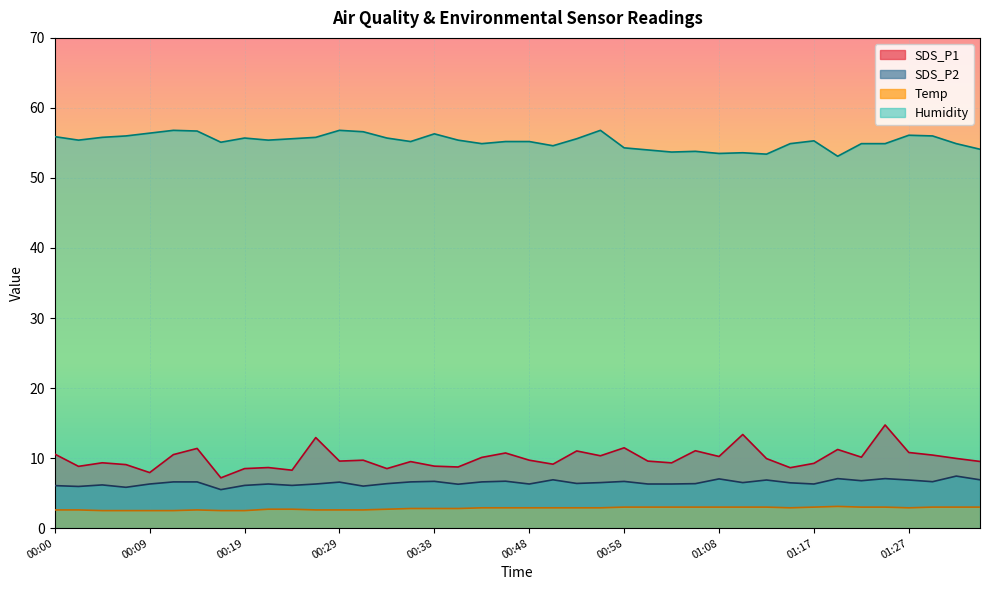

Reading right to left, transcribe all the data shown in this chart.

SDS_P1: 01:34=9.5	01:32=9.9	01:29=10.4	01:27=10.8	01:25=14.7	01:22=10.1	01:20=11.2	01:17=9.2	01:15=8.6	01:12=9.9	01:10=13.4	01:08=10.2	01:05=11.1	01:03=9.3	01:00=9.6	00:58=11.5	00:55=10.3	00:53=11.0	00:51=9.1	00:48=9.7	00:46=10.7	00:43=10.1	00:41=8.7	00:38=8.8	00:36=9.5	00:34=8.5	00:31=9.7	00:29=9.6	00:26=12.9	00:24=8.3	00:21=8.7	00:19=8.5	00:17=7.2	00:14=11.4	00:12=10.5	00:09=7.9	00:07=9.1	00:05=9.3	00:02=8.8	00:00=10.6
SDS_P2: 01:34=6.9	01:32=7.4	01:29=6.6	01:27=6.9	01:25=7.1	01:22=6.8	01:20=7.1	01:17=6.3	01:15=6.5	01:12=6.9	01:10=6.5	01:08=7.0	01:05=6.3	01:03=6.3	01:00=6.3	00:58=6.7	00:55=6.5	00:53=6.4	00:51=6.9	00:48=6.3	00:46=6.7	00:43=6.6	00:41=6.3	00:38=6.7	00:36=6.6	00:34=6.3	00:31=6.0	00:29=6.6	00:26=6.3	00:24=6.1	00:21=6.3	00:19=6.1	00:17=5.5	00:14=6.6	00:12=6.6	00:09=6.3	00:07=5.8	00:05=6.2	00:02=6.0	00:00=6.1
Temp: 01:34=3.0	01:32=3.0	01:29=3.0	01:27=2.9	01:25=3.0	01:22=3.0	01:20=3.1	01:17=3.0	01:15=2.9	01:12=3.0	01:10=3.0	01:08=3.0	01:05=3.0	01:03=3.0	01:00=3.0	00:58=3.0	00:55=2.9	00:53=2.9	00:51=2.9	00:48=2.9	00:46=2.9	00:43=2.9	00:41=2.8	00:38=2.8	00:36=2.8	00:34=2.7	00:31=2.6	00:29=2.6	00:26=2.6	00:24=2.7	00:21=2.7	00:19=2.5	00:17=2.5	00:14=2.6	00:12=2.5	00:09=2.5	00:07=2.5	00:05=2.5	00:02=2.6	00:00=2.6
Humidity: 01:34=54.1	01:32=54.9	01:29=56.0	01:27=56.1	01:25=54.9	01:22=54.9	01:20=53.1	01:17=55.3	01:15=54.9	01:12=53.4	01:10=53.6	01:08=53.5	01:05=53.8	01:03=53.7	01:00=54.0	00:58=54.3	00:55=56.8	00:53=55.6	00:51=54.6	00:48=55.2	00:46=55.2	00:43=54.9	00:41=55.4	00:38=56.3	00:36=55.2	00:34=55.7	00:31=56.6	00:29=56.8	00:26=55.8	00:24=55.6	00:21=55.4	00:19=55.7	00:17=55.1	00:14=56.7	00:12=56.8	00:09=56.4	00:07=56.0	00:05=55.8	00:02=55.4	00:00=55.9